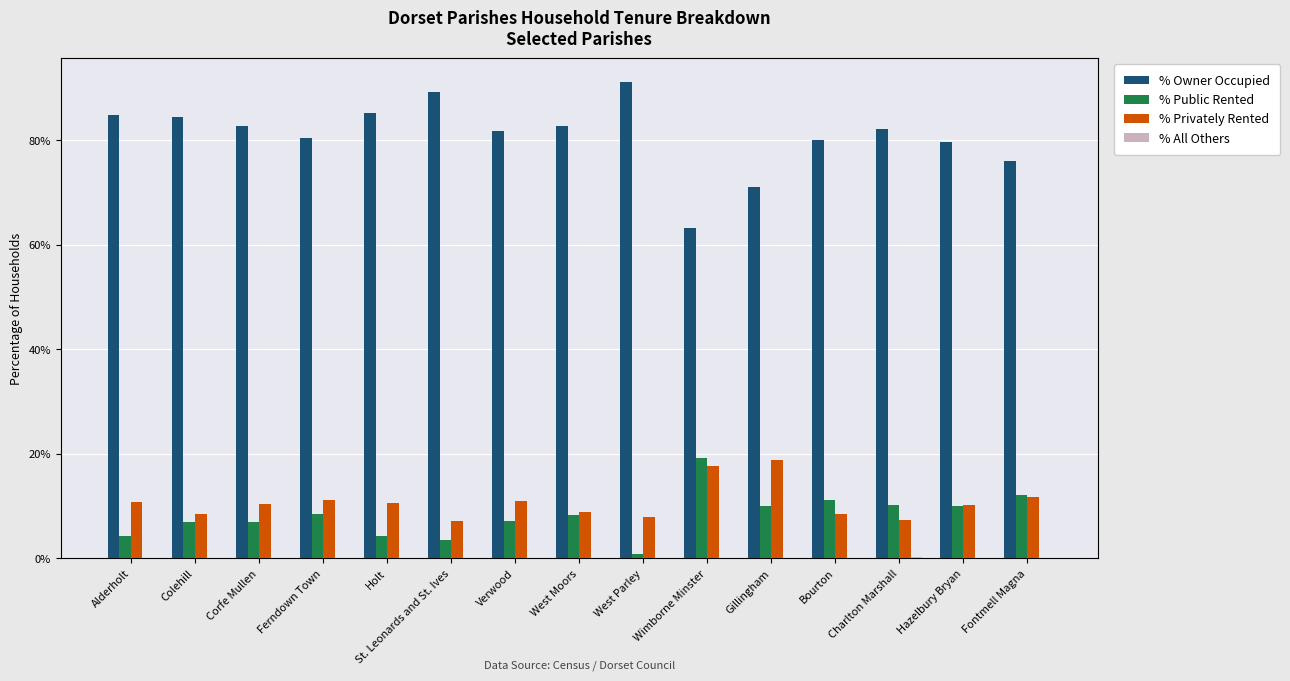

Where is % Owner Occupied nearest to the value 77?

Fontmell Magna